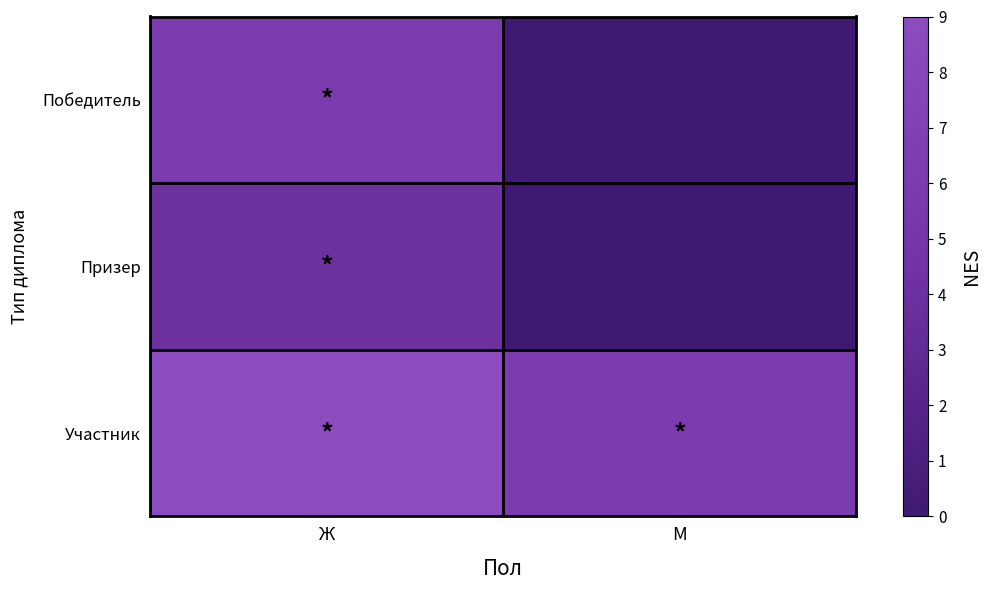

At which category is the sum across all series the highest?

Ж